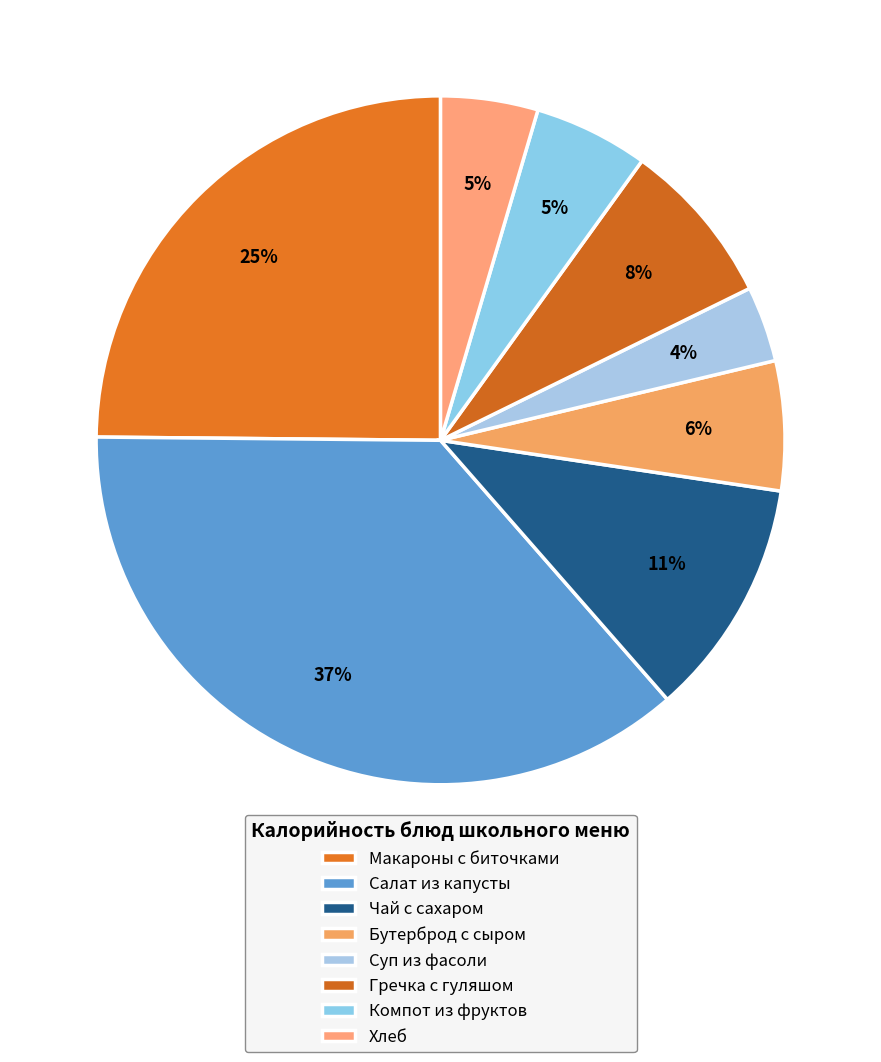

How many segments does this pie chart have?

8